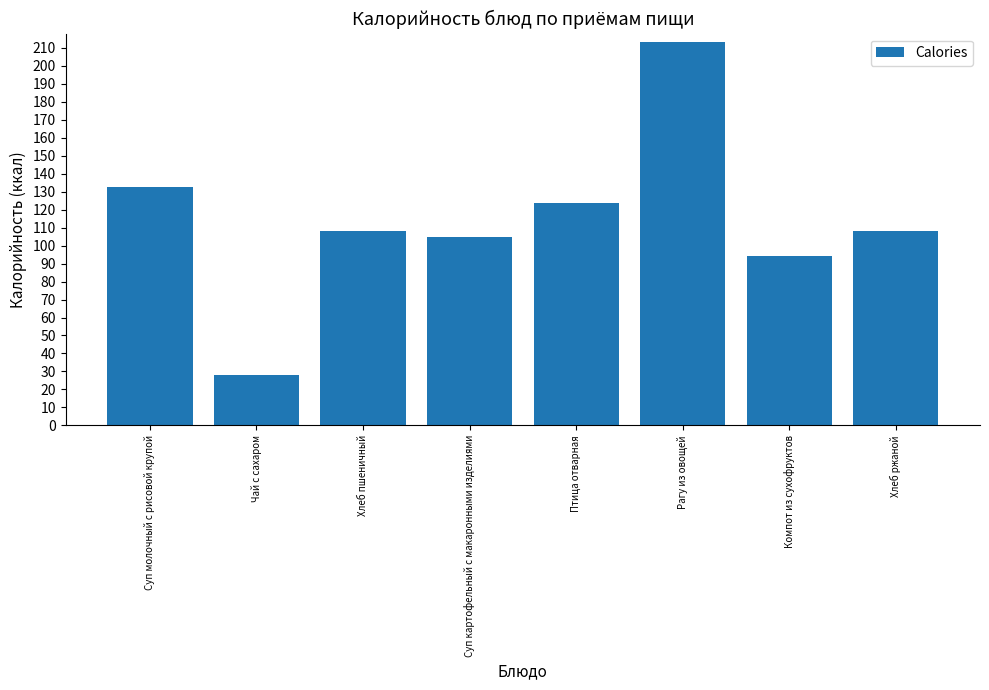

True or false: the data shows 220.9 at Птица отварная.

False